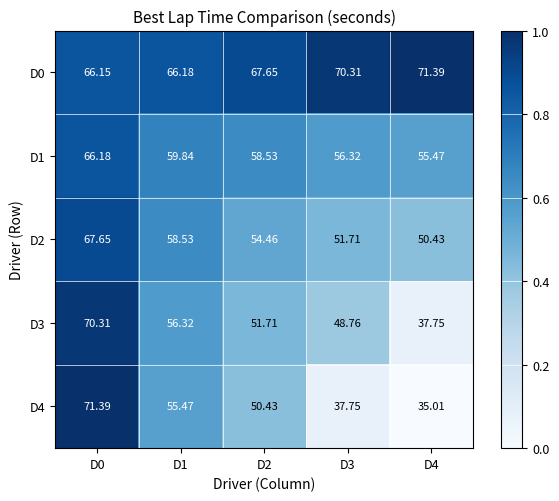

Is the value of D1 at D3 greater than the value of D0 at D1?

No